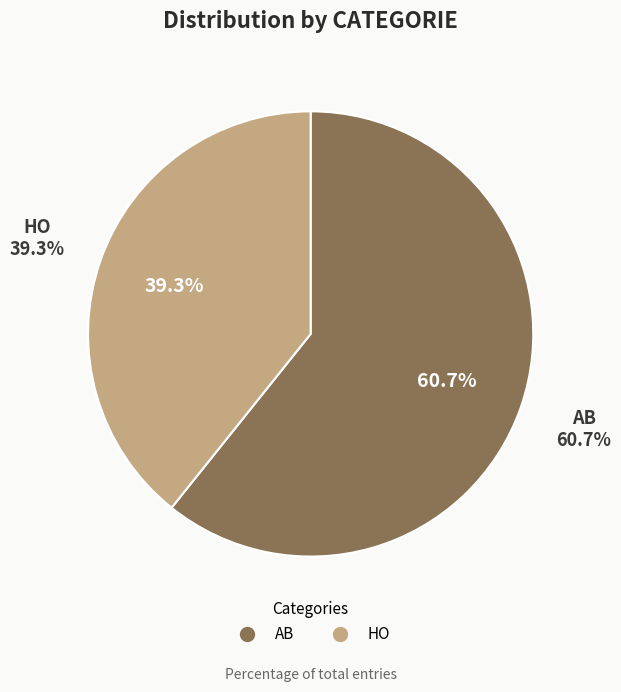

How many segments does this pie chart have?

2